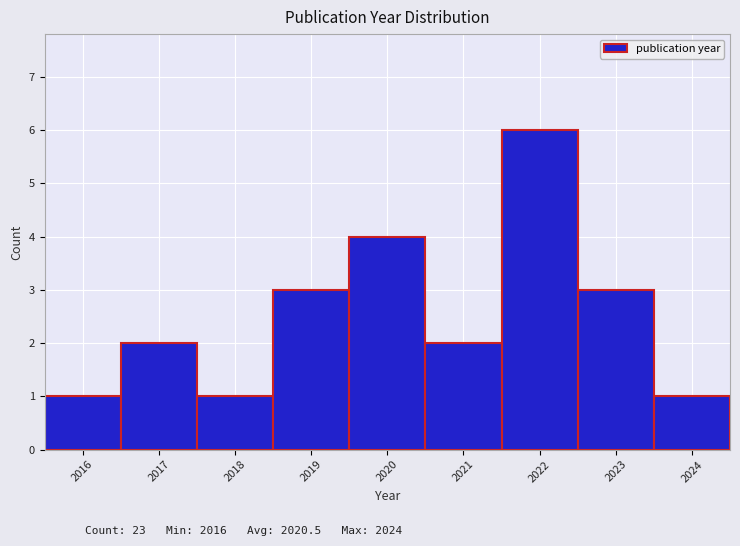

Over which range of the x-axis is the bar tallest?

2021.5 to 2022.5